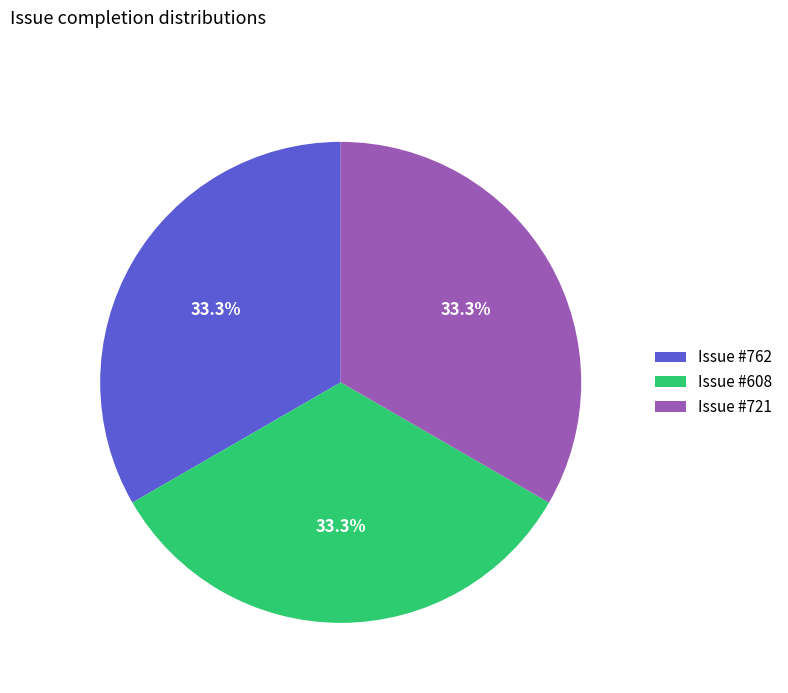

What percentage is NOT represented by Issue #608?

66.7%